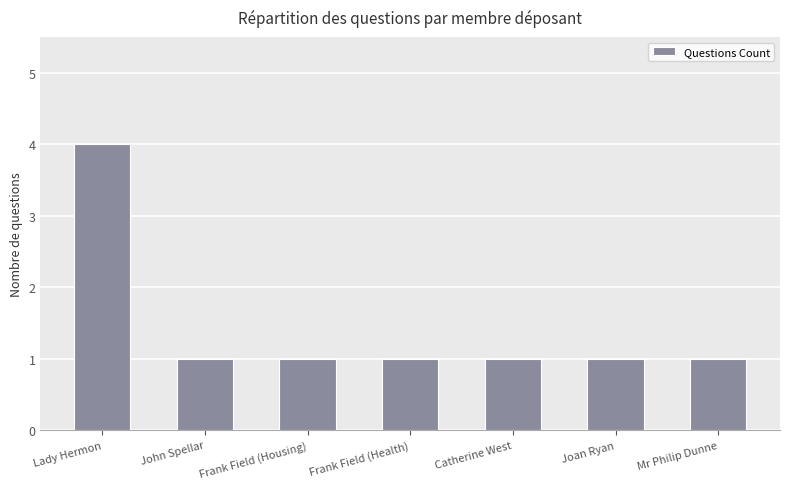

The value at John Spellar is 0. True or false?

False